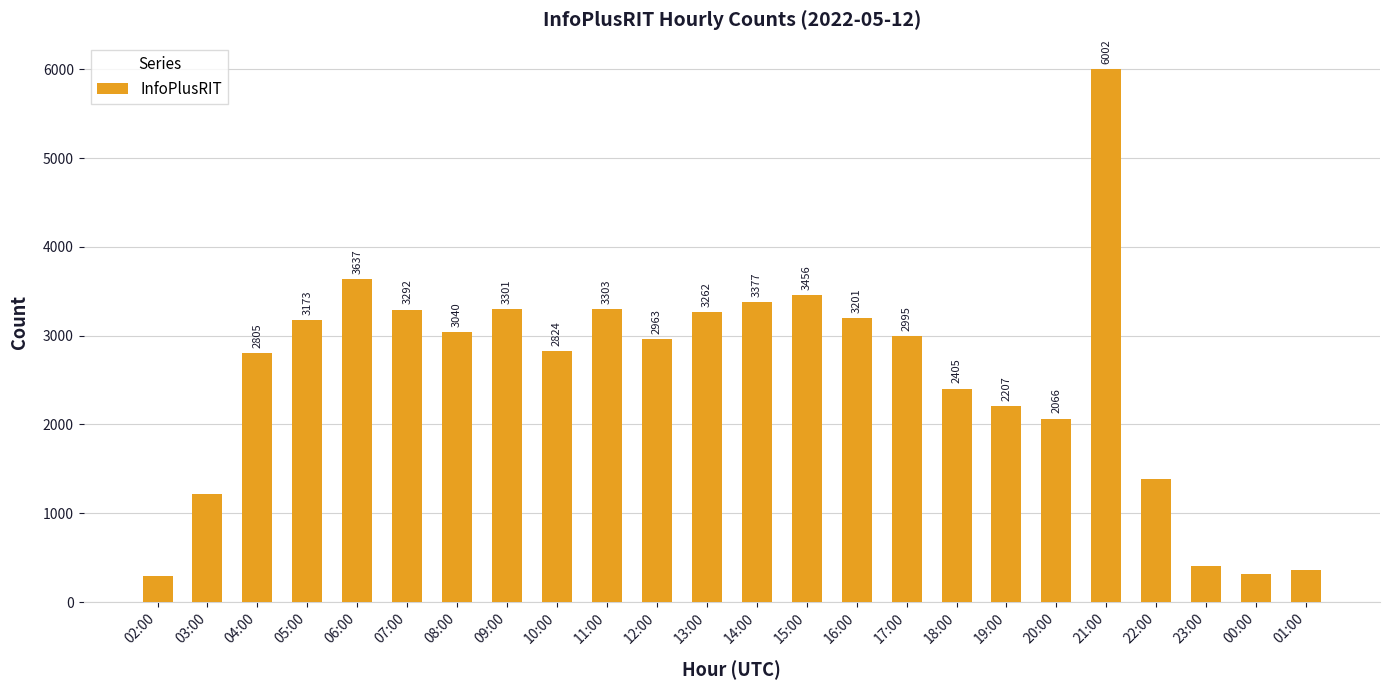

What is the approximate value at 03:00, to the nearest 100?

1200